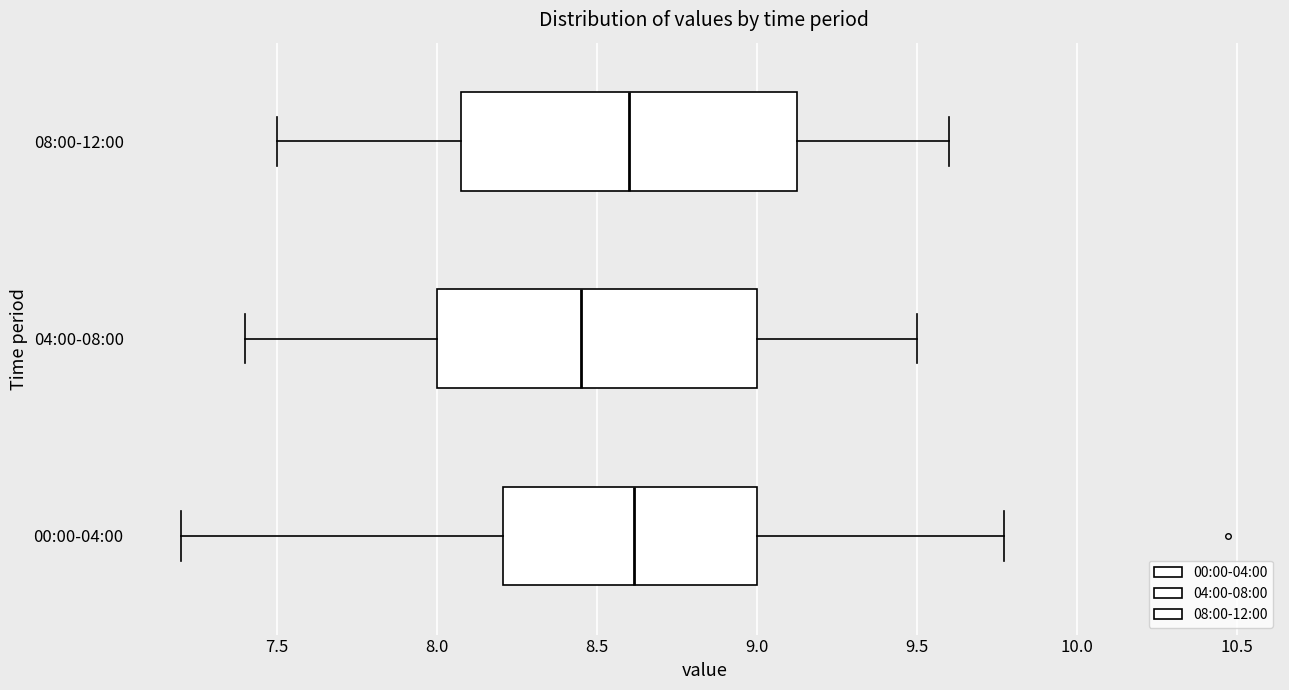

Reading bottom to top, transcribe this box plot: for each box, give where its median line is, the range the box spans, and where its two whiskers end, as read against the x-axis. The values are not printed on the chart, so give them approximately, as read against the axis.

00:00-04:00: median 8.60, box 8.20 to 9.00, whiskers 7.20 to 9.75
04:00-08:00: median 8.45, box 8.00 to 9.00, whiskers 7.40 to 9.50
08:00-12:00: median 8.60, box 8.10 to 9.15, whiskers 7.50 to 9.60